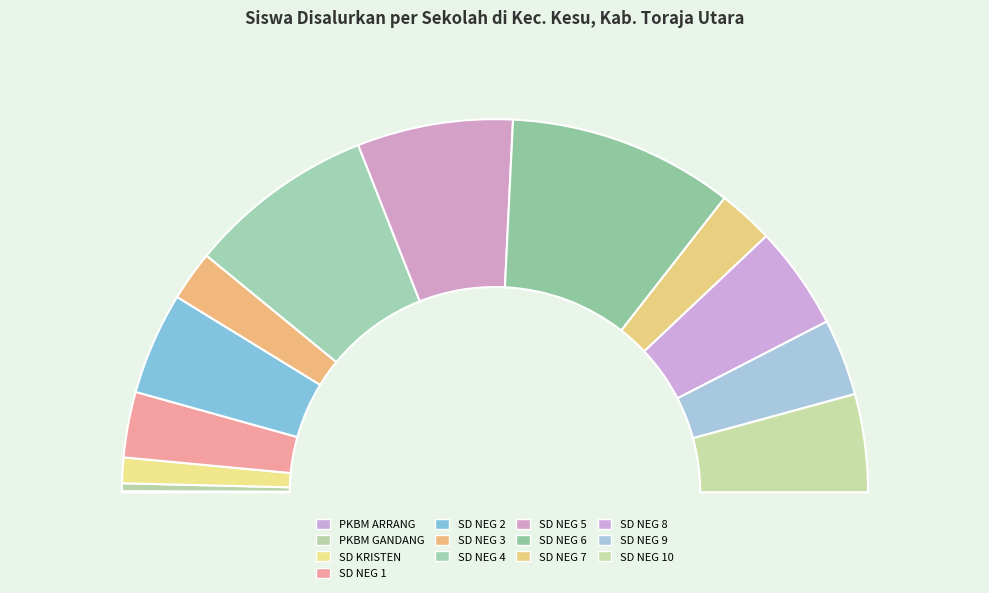

What is the change in value from PKBM ARRANG KAMELOAN to SD NEGERI 4 KESU?

+167